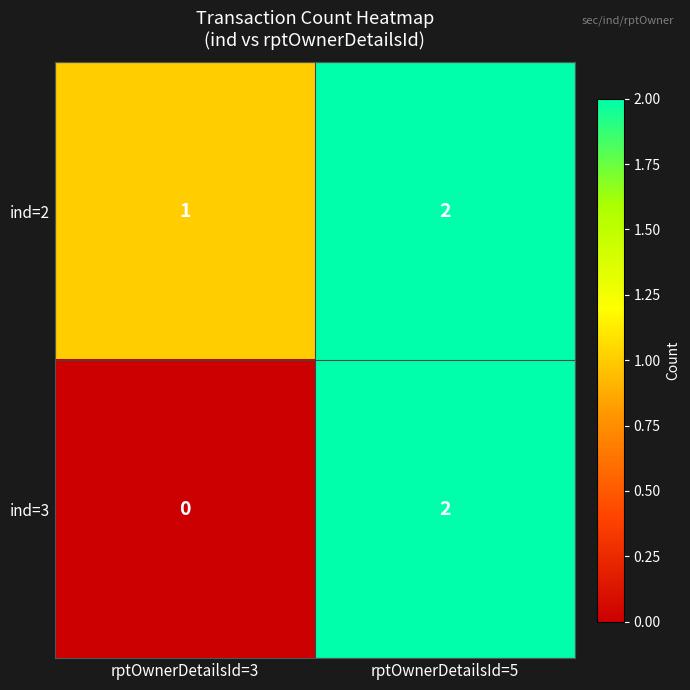

Rank the series by their average value, from highest to lowest.

ind=2, ind=3